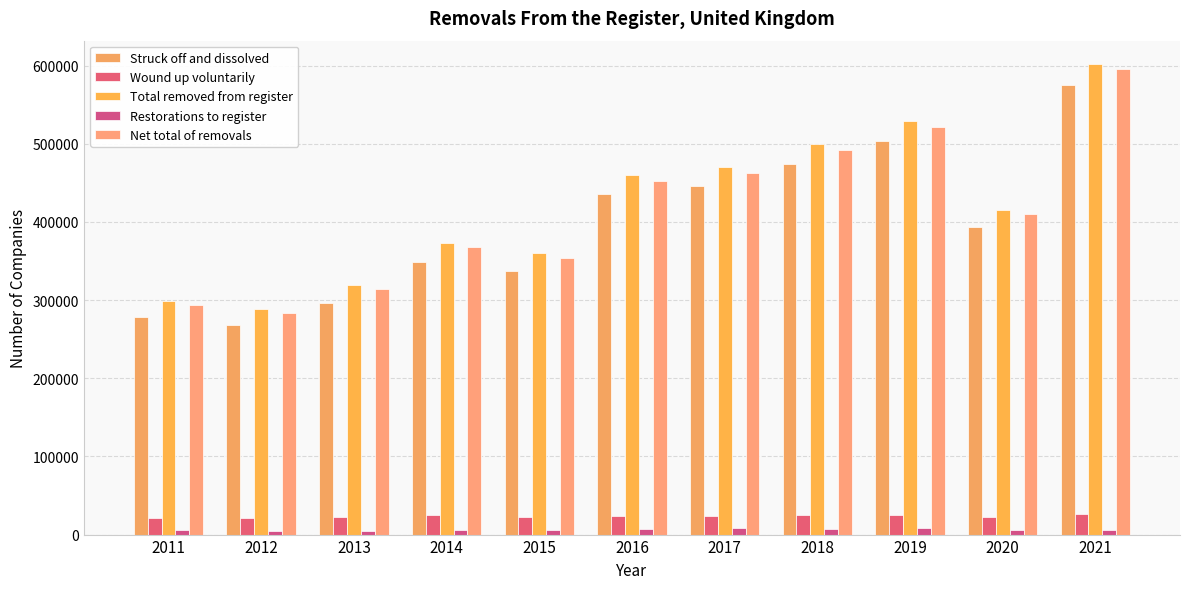

How many series are shown in this chart?

5